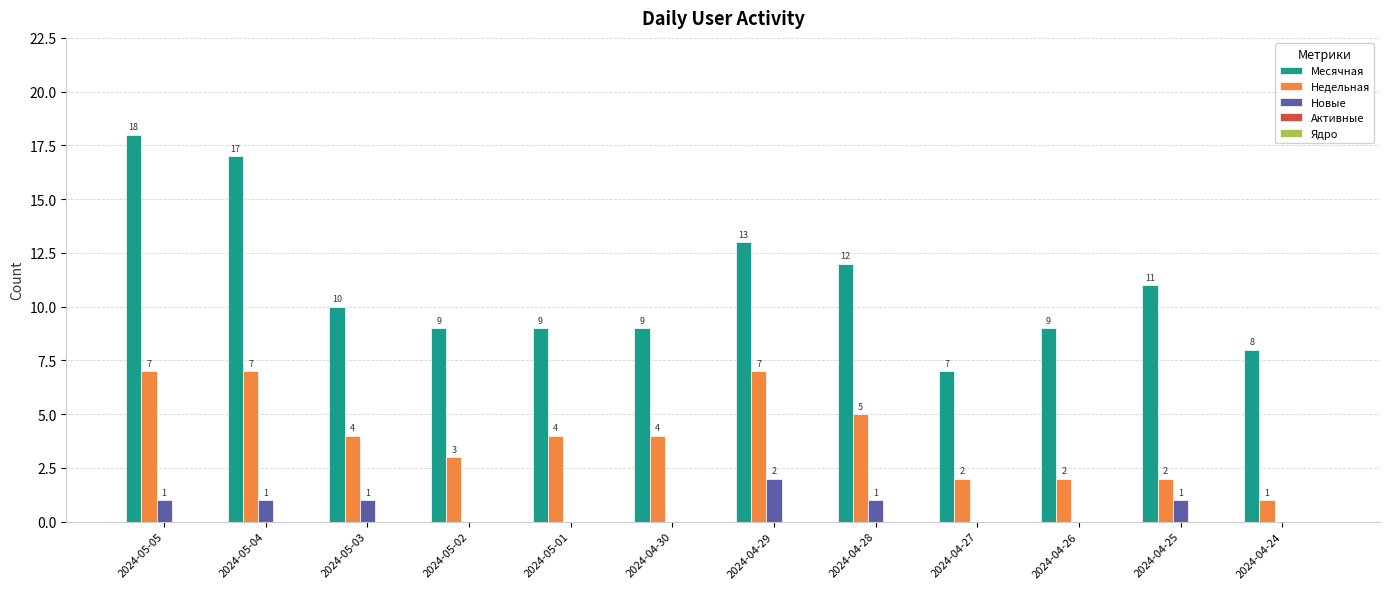

True or false: Новые has a value of 0 at 2024-05-01.

True